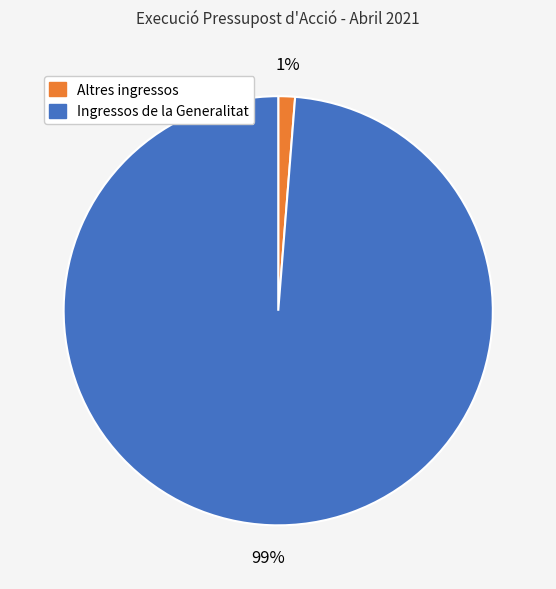

Count the number of slices in the pie.

2